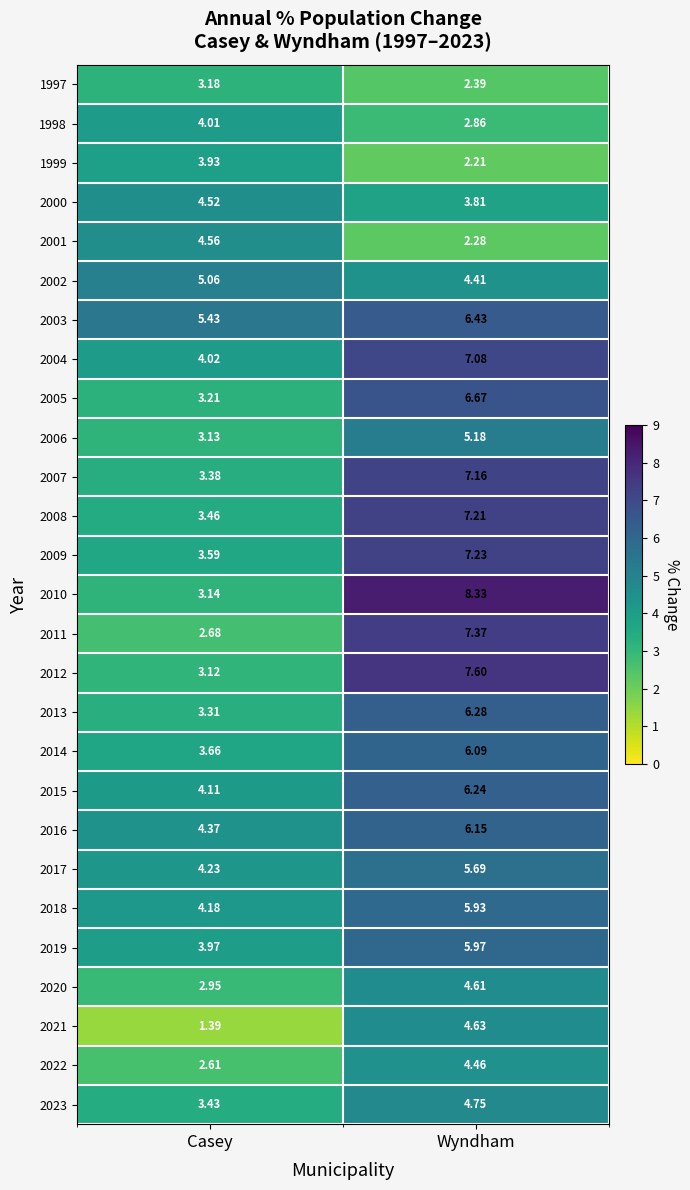

Where does the 2013 series first go above 6?

Wyndham